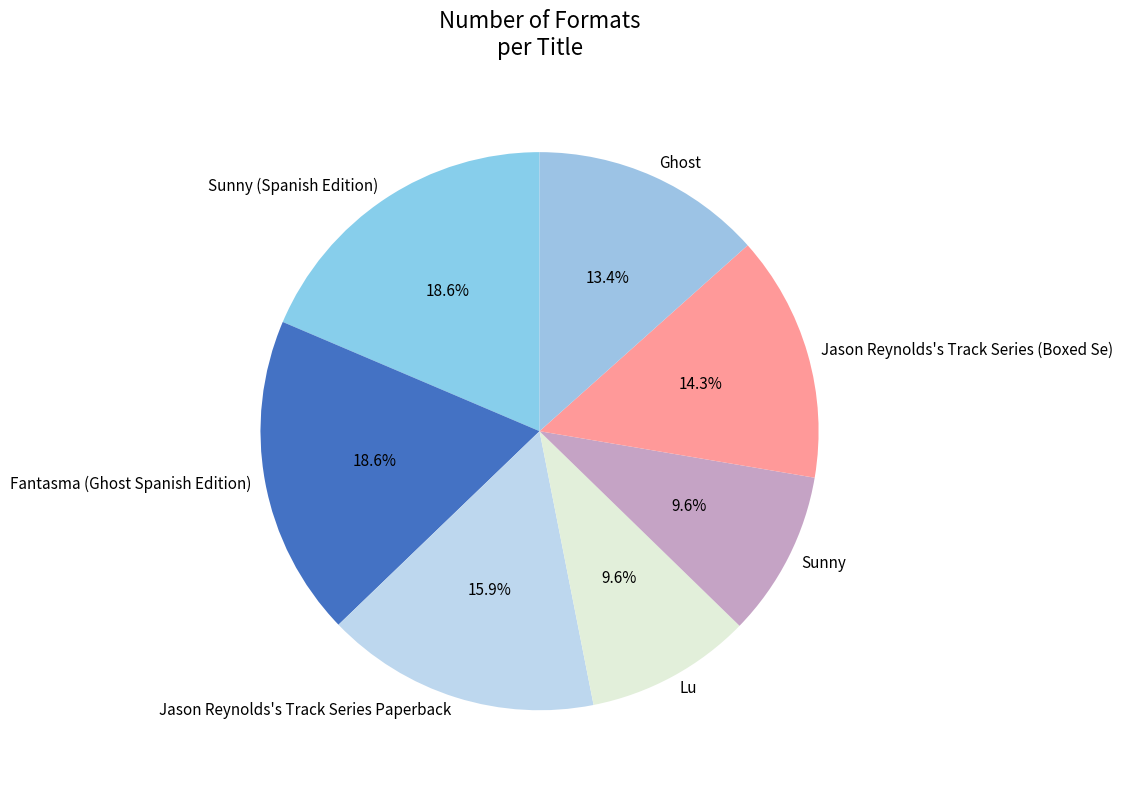

How many segments does this pie chart have?

7